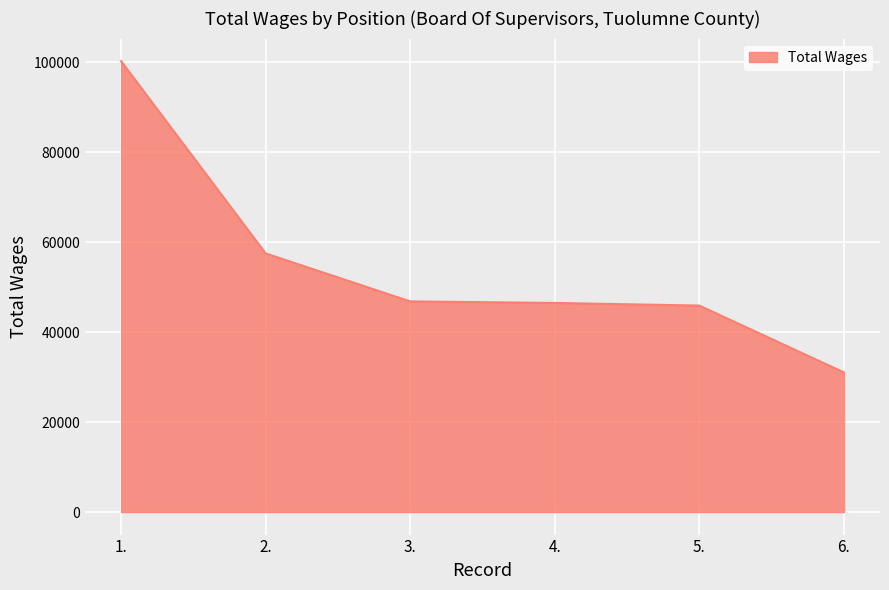

Where does the data first go above 46805?

1.